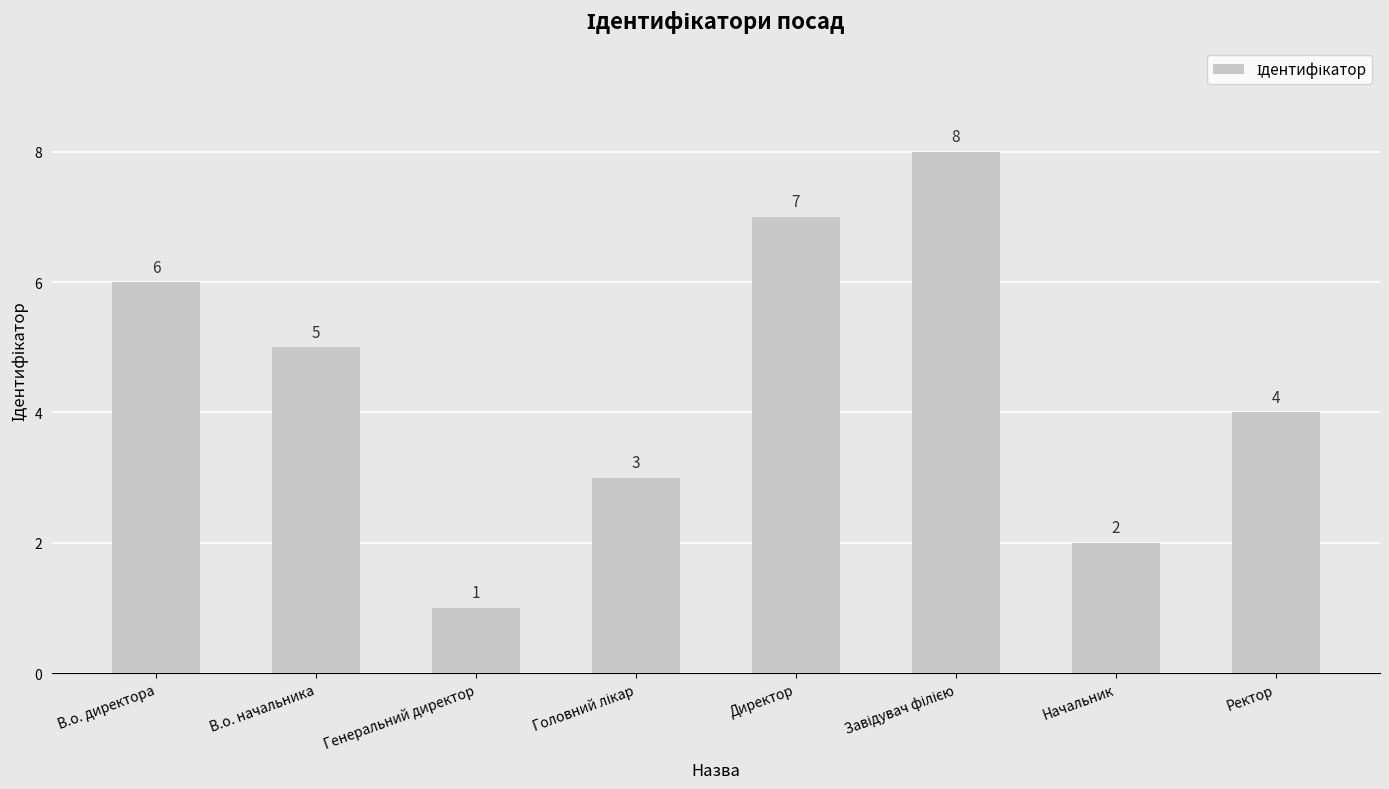

Reading right to left, list all the values displayed in this chart.

4	2	8	7	3	1	5	6